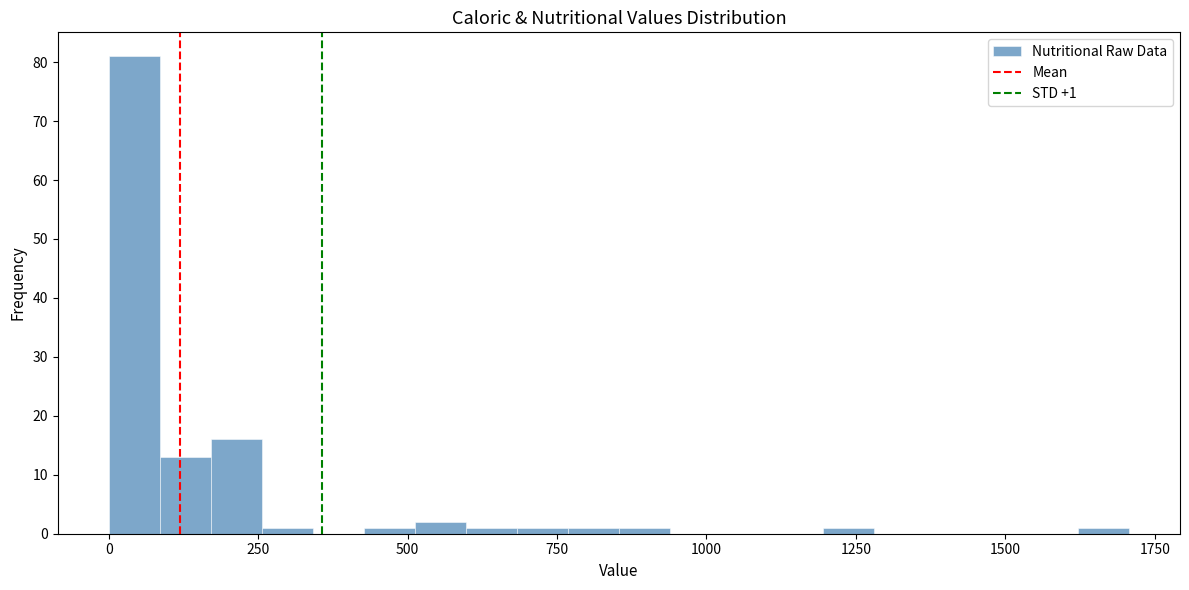

Read against the x-axis, roughly where is the centre of the tallest bar?

50